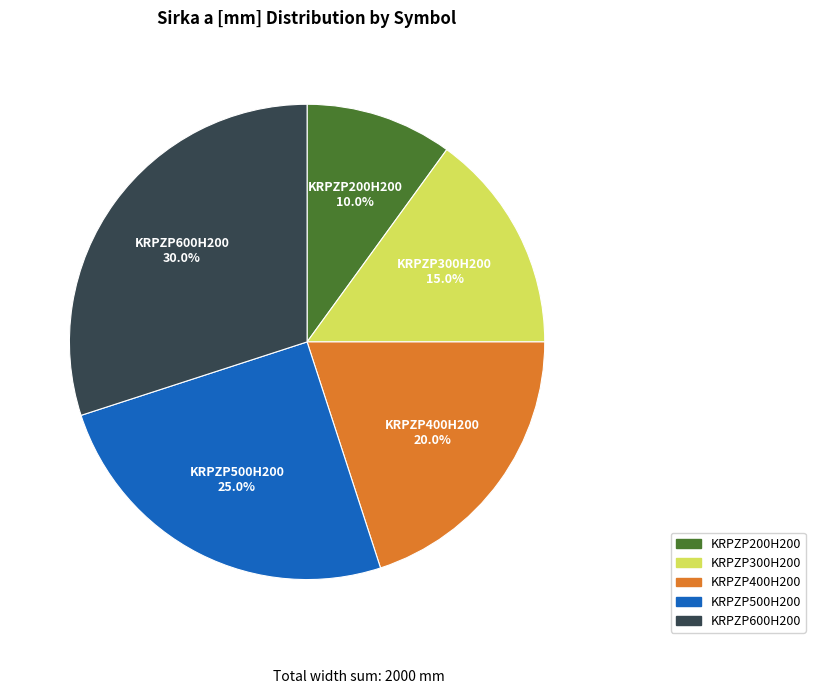

Count the number of slices in the pie.

5